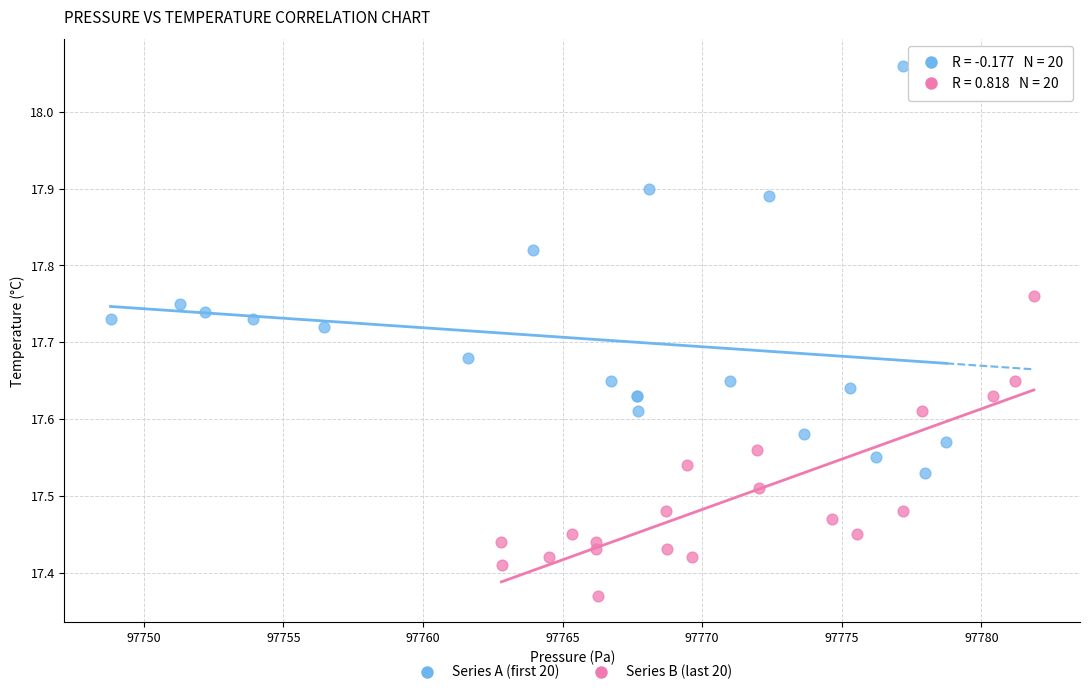

What are all the series names shown in the legend?

Series A (first 20), Series B (last 20)